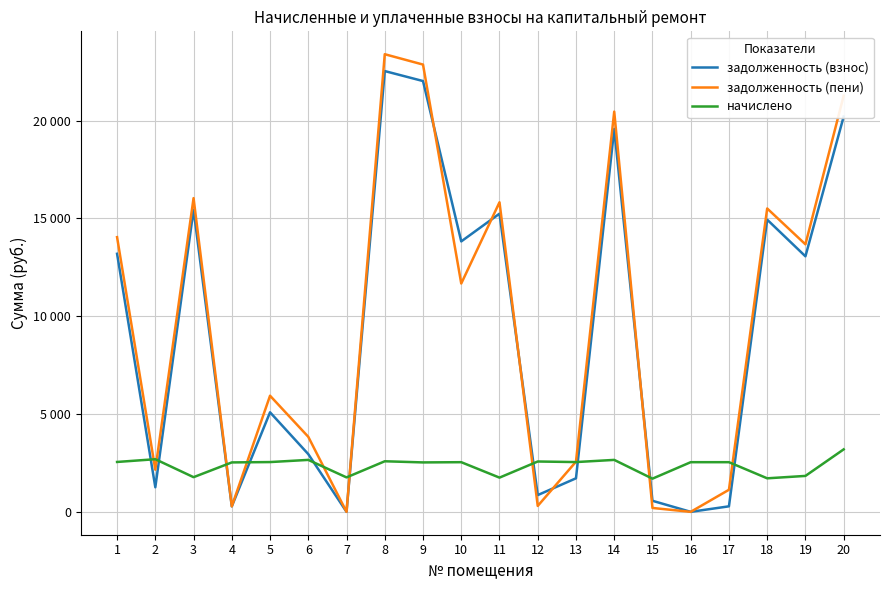

Does the chart have visible grid lines?

Yes